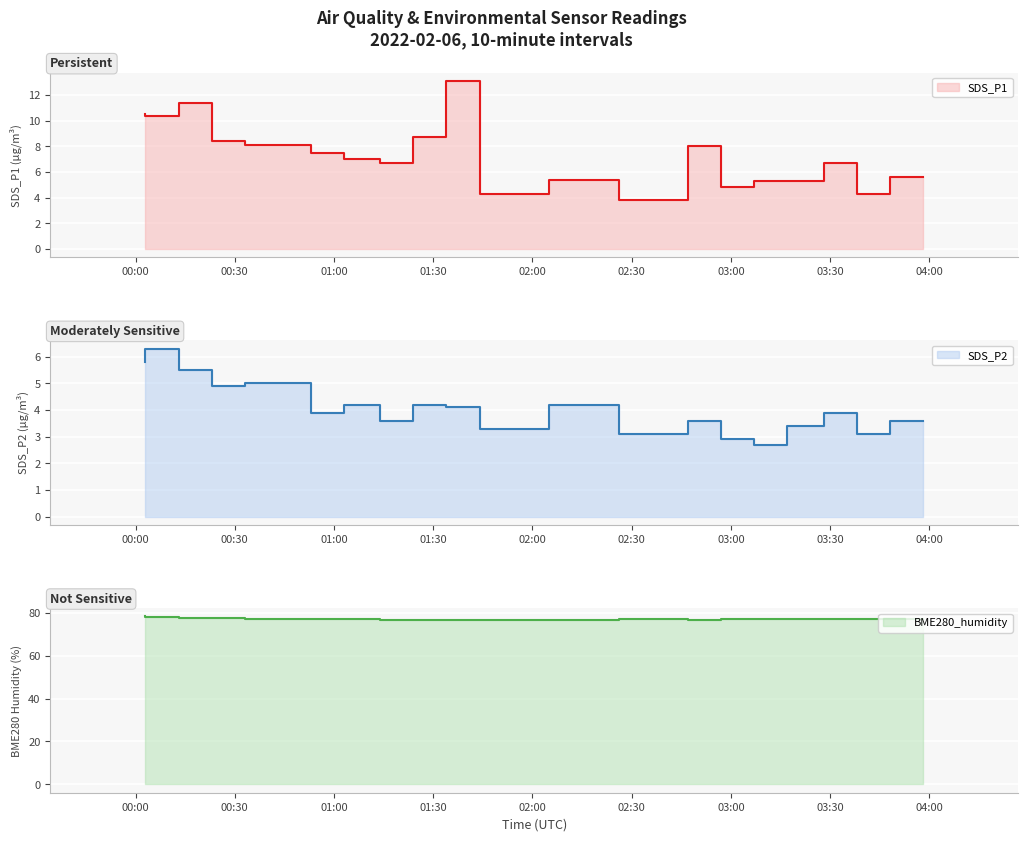

Reading left to right, transcribe all the data shown in this chart.

SDS_P1: 2022/02/06 00:03=10.5	2022/02/06 00:13=10.4	2022/02/06 00:23=11.4	2022/02/06 00:33=8.4	2022/02/06 00:53=8.1	2022/02/06 01:03=7.5	2022/02/06 01:14=7.0	2022/02/06 01:24=6.7	2022/02/06 01:34=8.7	2022/02/06 01:44=13.1	2022/02/06 02:05=4.3	2022/02/06 02:26=5.4	2022/02/06 02:47=3.8	2022/02/06 02:57=8.0	2022/02/06 03:07=4.8	2022/02/06 03:17=5.3	2022/02/06 03:28=5.3	2022/02/06 03:38=6.7	2022/02/06 03:48=4.3	2022/02/06 03:58=5.6
SDS_P2: 2022/02/06 00:03=5.8	2022/02/06 00:13=6.3	2022/02/06 00:23=5.5	2022/02/06 00:33=4.9	2022/02/06 00:53=5.0	2022/02/06 01:03=3.9	2022/02/06 01:14=4.2	2022/02/06 01:24=3.6	2022/02/06 01:34=4.2	2022/02/06 01:44=4.1	2022/02/06 02:05=3.3	2022/02/06 02:26=4.2	2022/02/06 02:47=3.1	2022/02/06 02:57=3.6	2022/02/06 03:07=2.9	2022/02/06 03:17=2.7	2022/02/06 03:28=3.4	2022/02/06 03:38=3.9	2022/02/06 03:48=3.1	2022/02/06 03:58=3.6
BME280_humidity: 2022/02/06 00:03=78.3	2022/02/06 00:13=78.1	2022/02/06 00:23=77.7	2022/02/06 00:33=77.6	2022/02/06 00:53=77.3	2022/02/06 01:03=77.2	2022/02/06 01:14=77.0	2022/02/06 01:24=76.7	2022/02/06 01:34=76.8	2022/02/06 01:44=76.5	2022/02/06 02:05=76.8	2022/02/06 02:26=76.8	2022/02/06 02:47=77.0	2022/02/06 02:57=76.9	2022/02/06 03:07=77.0	2022/02/06 03:17=77.0	2022/02/06 03:28=77.0	2022/02/06 03:38=77.1	2022/02/06 03:48=77.1	2022/02/06 03:58=77.3